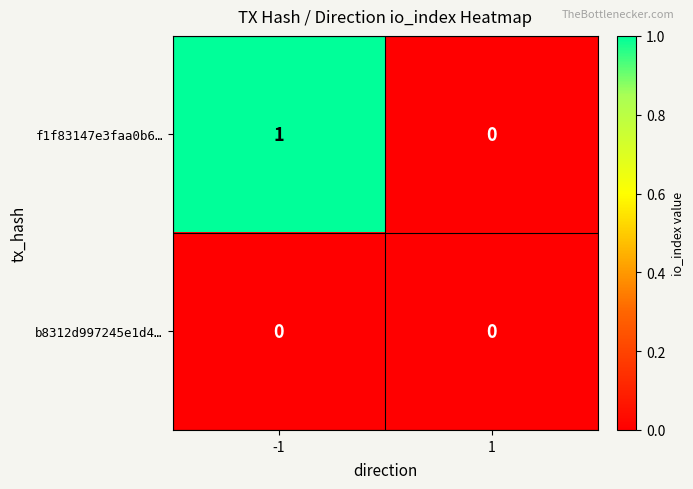

Reading left to right, list all the values displayed in this chart.

f1f83147e3faa0b6…: -1=1	1=0
b8312d997245e1d4…: -1=0	1=0